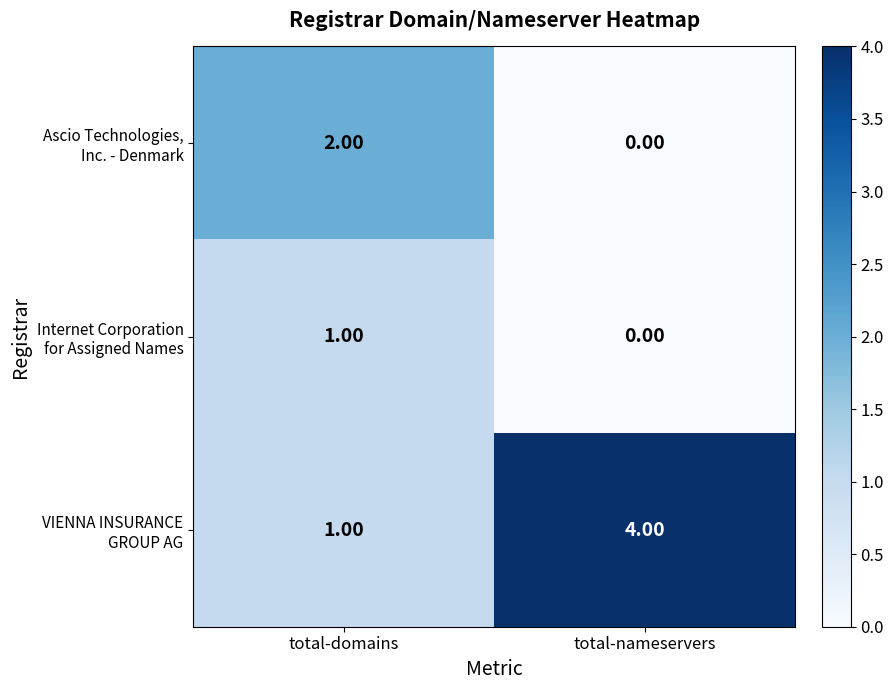

What is the difference between the highest and lowest values at total-nameservers?

4